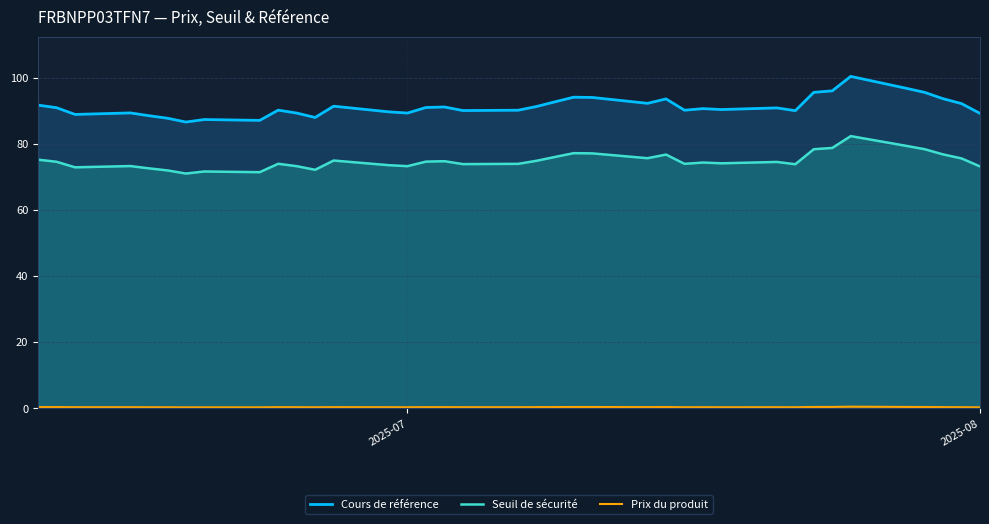

True or false: Seuil de sécurité and Cours de référence intersect in this chart.

False